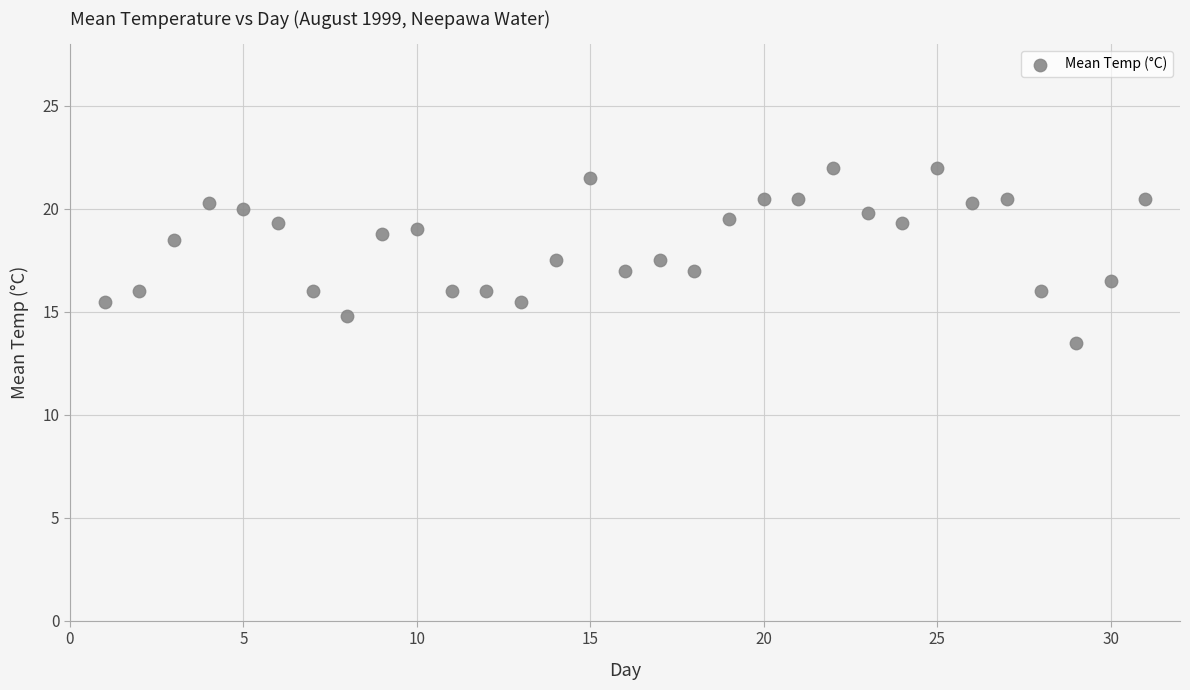

What is the range of X values (max minus min)?

30.0